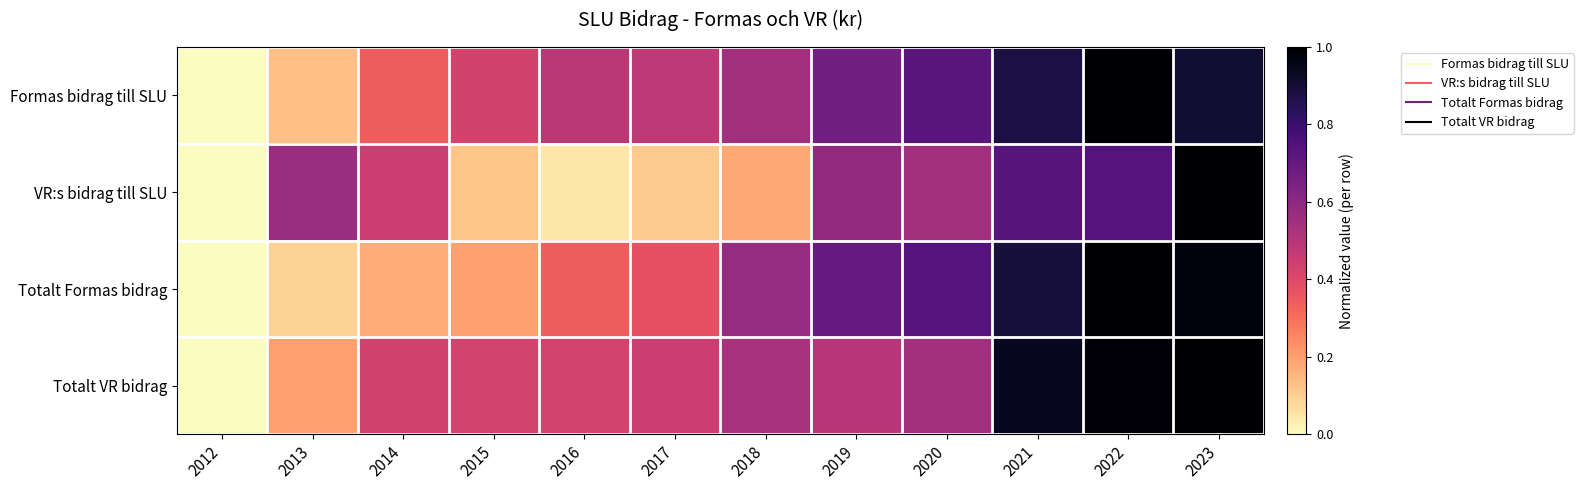

Reading right to left, what are all the values shown in this chart?

Formas bidrag till SLU: 2023=0.9	2022=1.0	2021=0.9	2020=0.7	2019=0.7	2018=0.5	2017=0.5	2016=0.5	2015=0.4	2014=0.3	2013=0.1	2012=0.0
VR:s bidrag till SLU: 2023=1.0	2022=0.7	2021=0.7	2020=0.6	2019=0.6	2018=0.2	2017=0.1	2016=0.0	2015=0.1	2014=0.4	2013=0.6	2012=0.0
Totalt Formas bidrag: 2023=1.0	2022=1.0	2021=0.9	2020=0.7	2019=0.7	2018=0.6	2017=0.4	2016=0.3	2015=0.2	2014=0.2	2013=0.1	2012=0.0
Totalt VR bidrag: 2023=1.0	2022=1.0	2021=0.9	2020=0.5	2019=0.5	2018=0.5	2017=0.5	2016=0.4	2015=0.4	2014=0.4	2013=0.2	2012=0.0